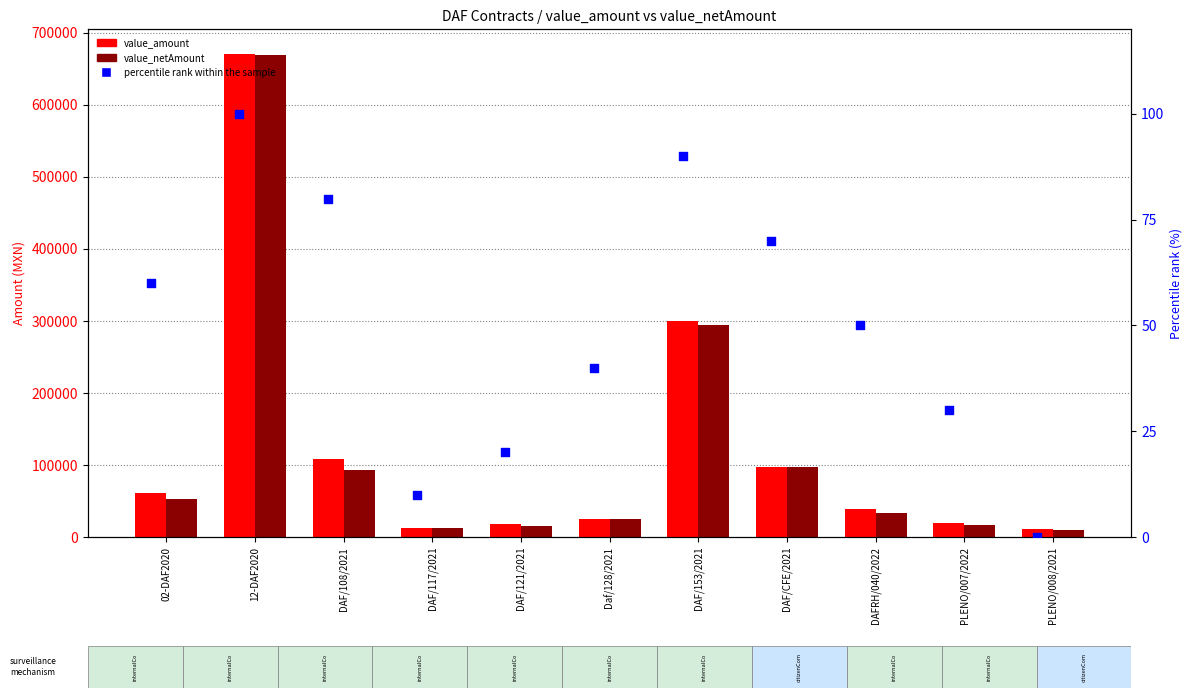

Which series has the largest Y range (max minus min)?

value_amount